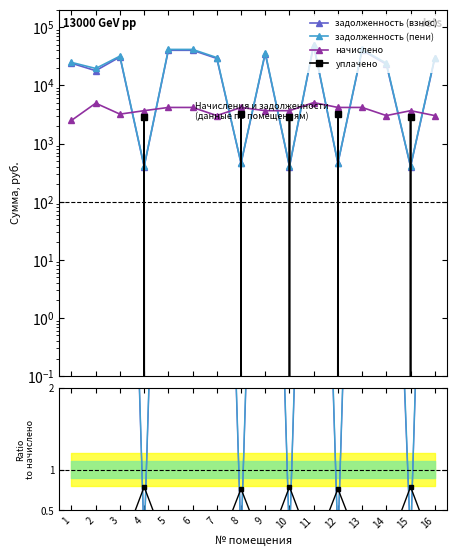

At which category is the sum across all series the highest?

11